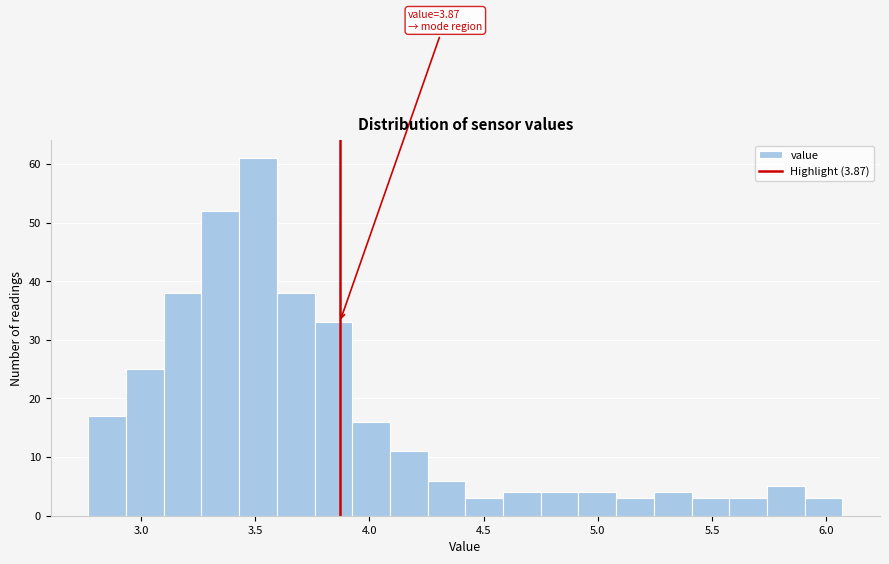

Read against the x-axis, roughly where is the centre of the tallest bar?

3.50